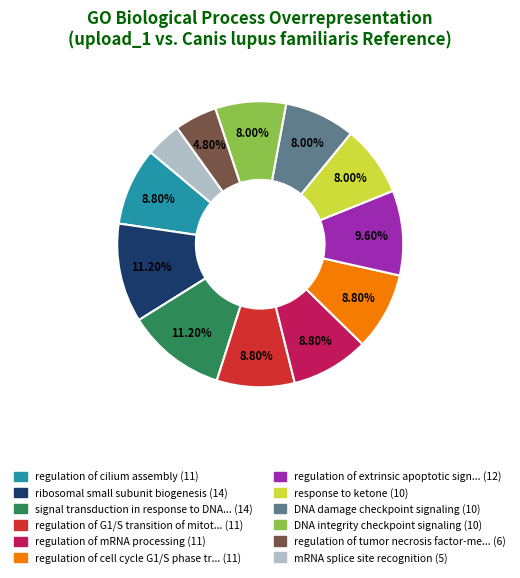

Is there any slice that represents more than half of the pie?

No